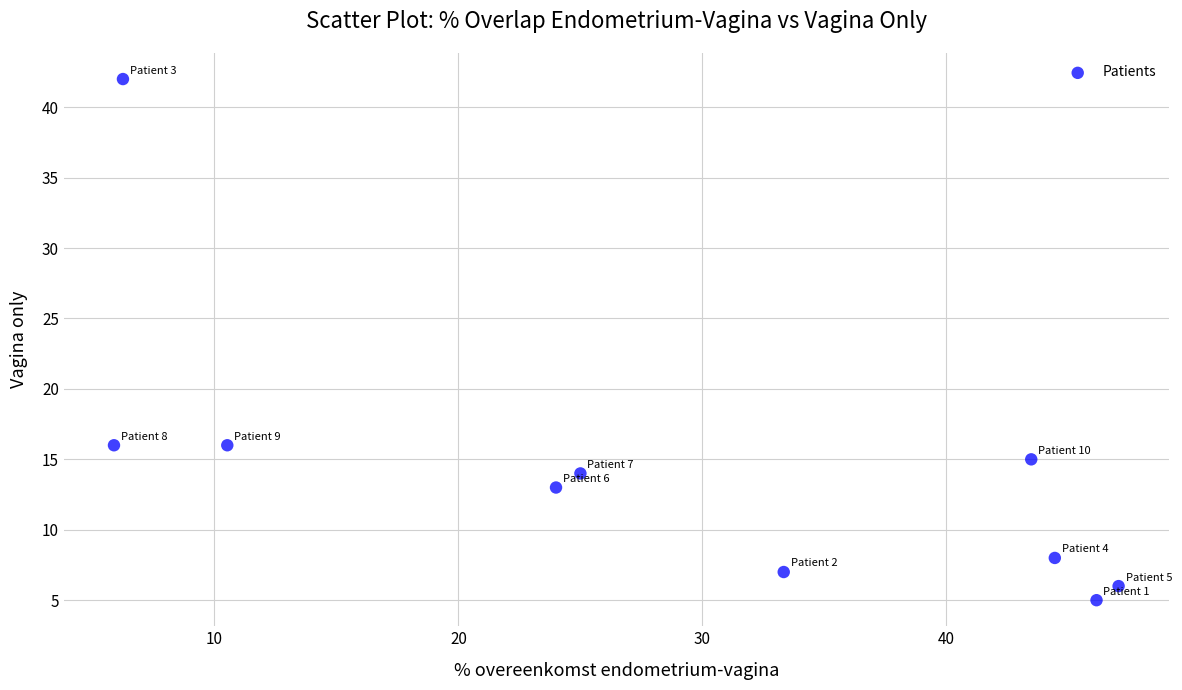

What is the average Y value?

14